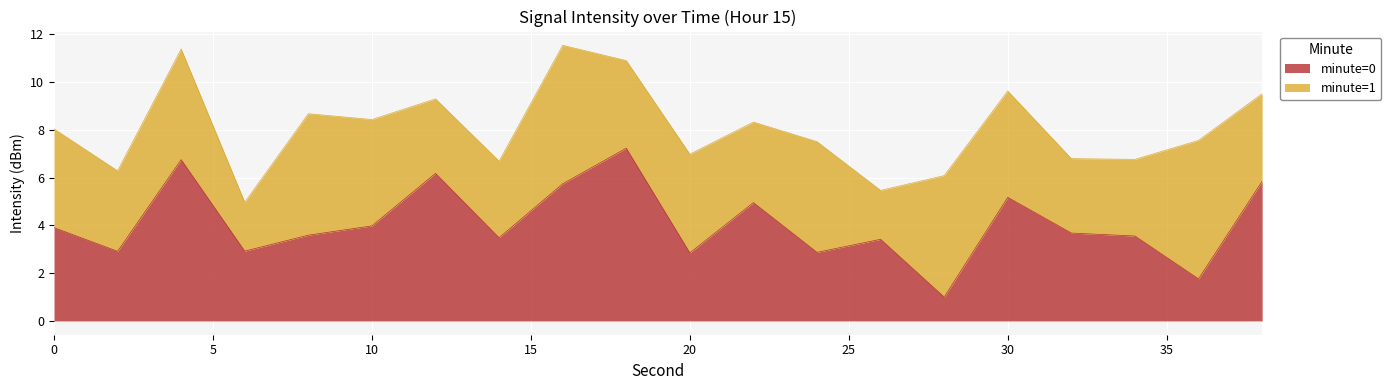

What is the smallest value displayed?

1.0